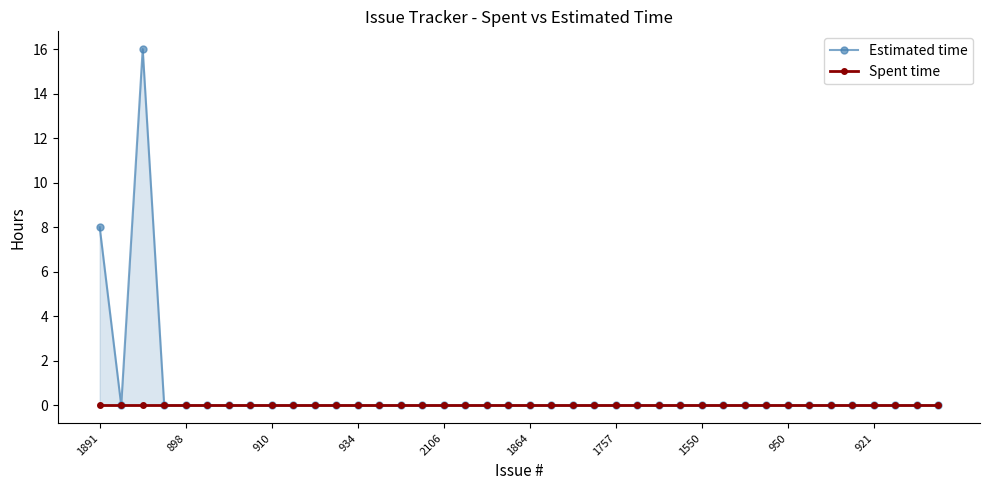

What is the label of the 8th point from the left?

1550